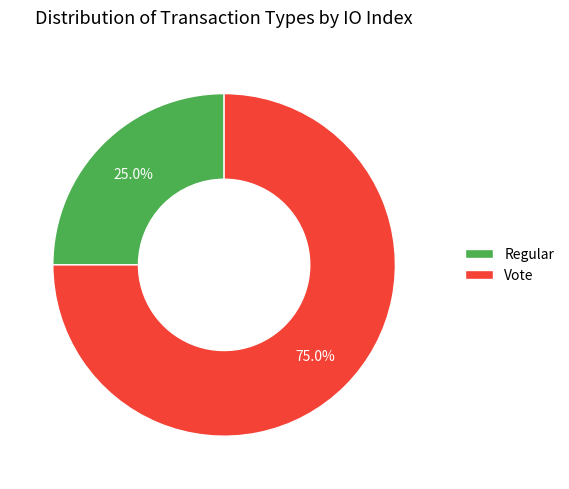

What percentage is NOT represented by Regular?

75.0%